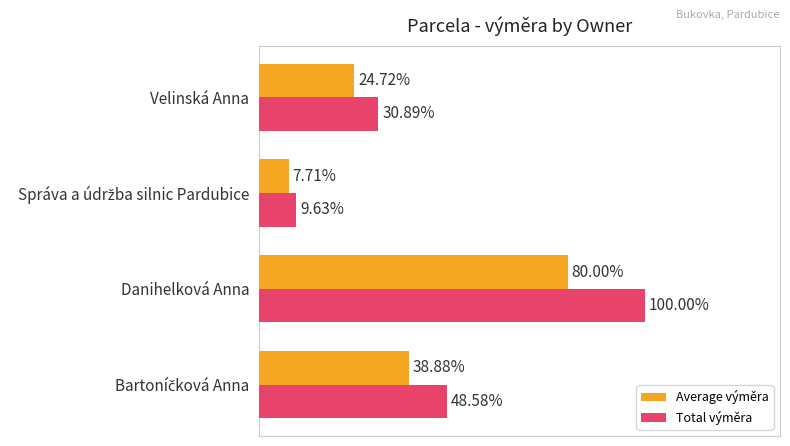

What are all the series names shown in the legend?

Average výměra, Total výměra